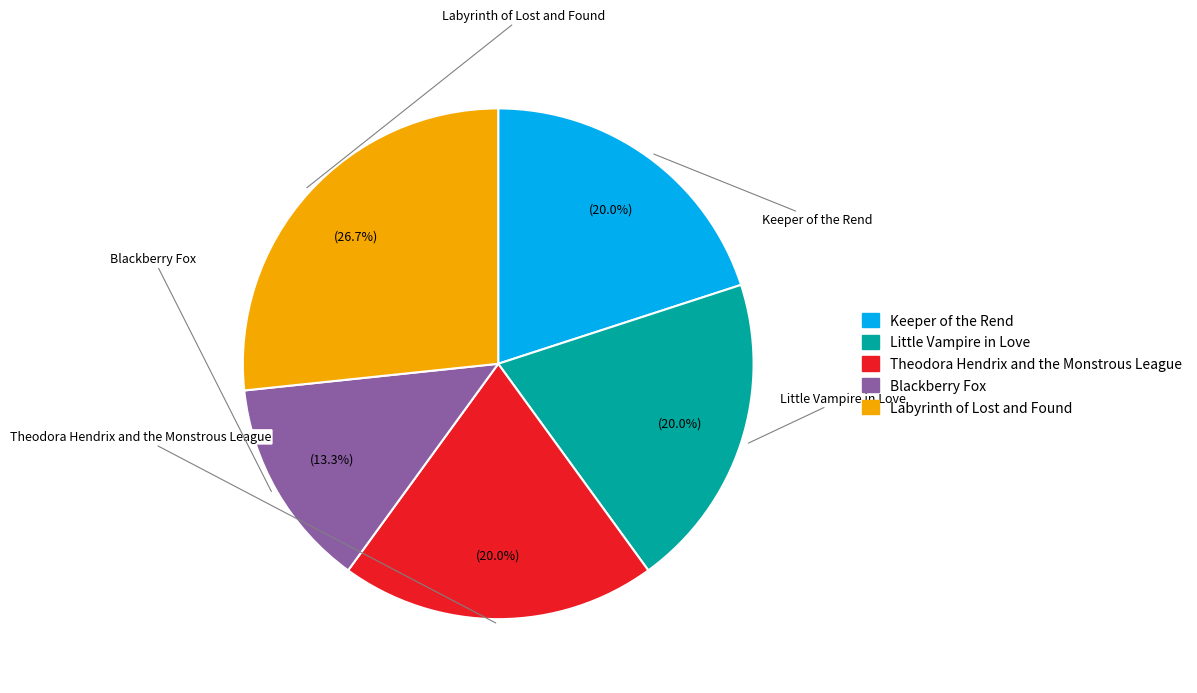

Rank the categories by value from lowest to highest.

Blackberry Fox, Keeper of the Rend, Little Vampire in Love, Theodora Hendrix and the Monstrous League, Labyrinth of Lost and Found